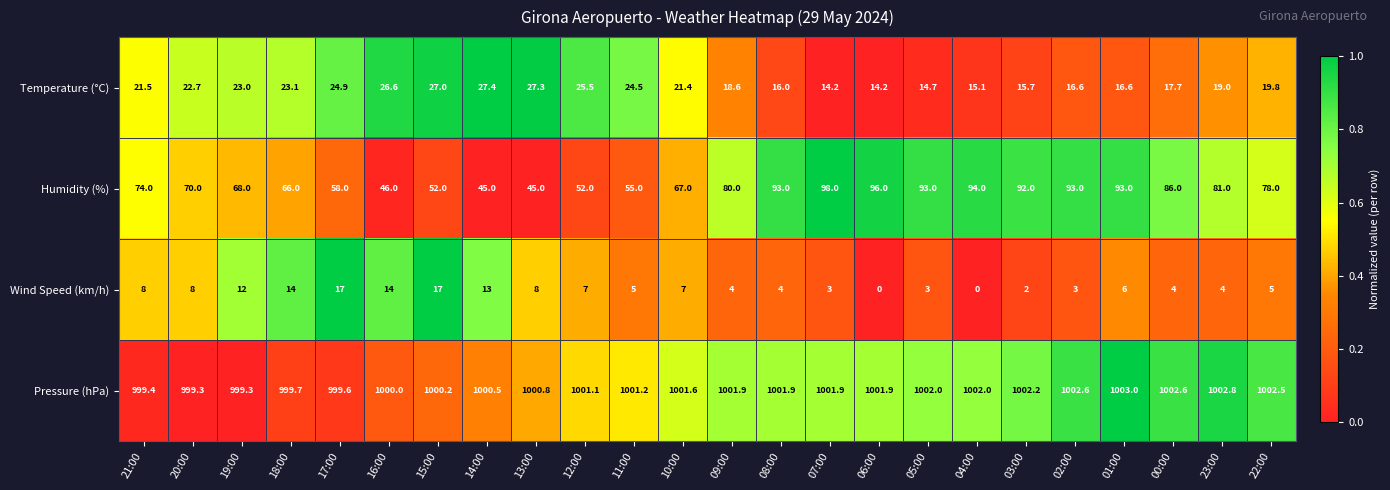

What is the difference between the maximum and minimum values in the Wind Speed (km/h) series?

17.0